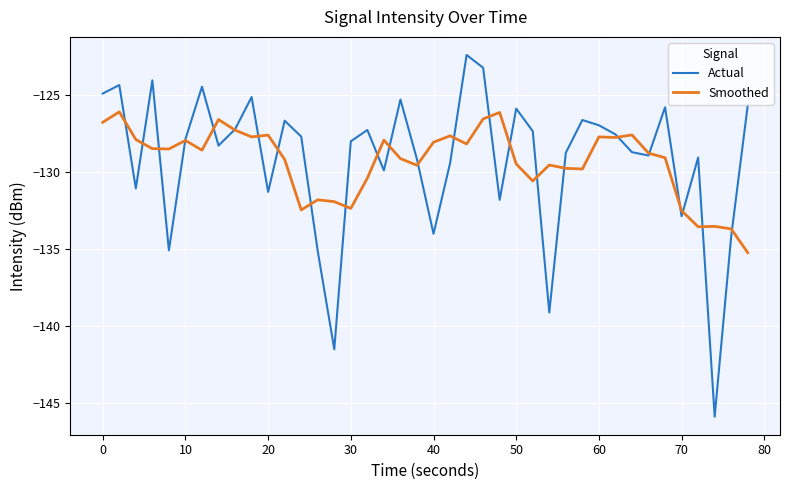

Which series has the widest spread of values?

Actual